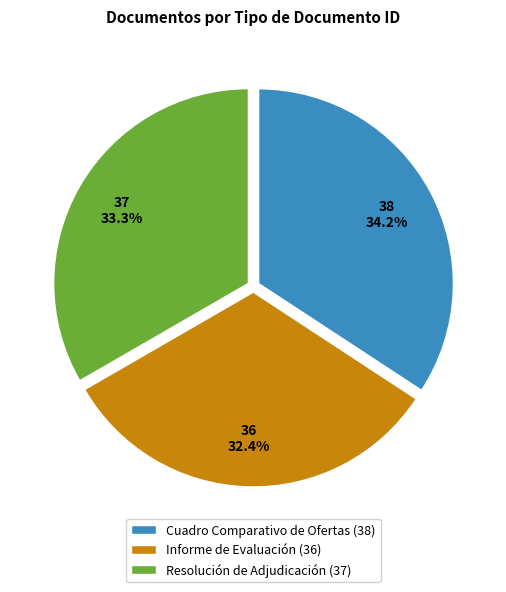

To the nearest percent, what is the average slice percentage?

33%